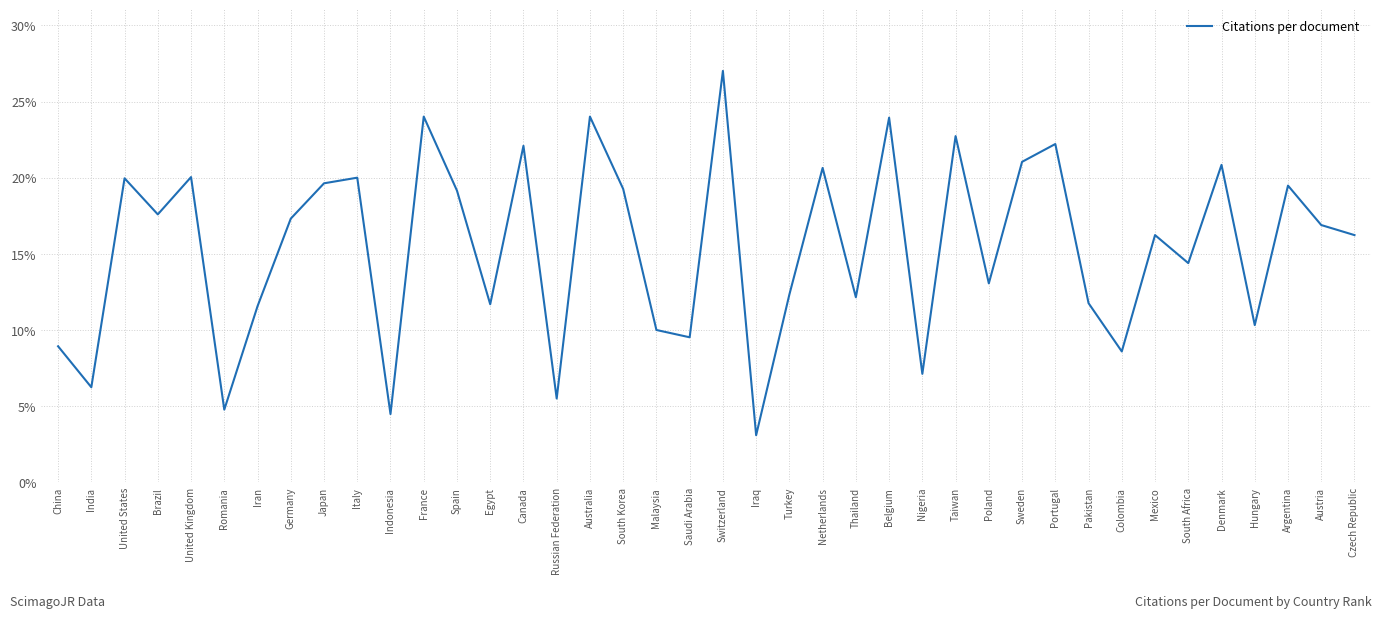

How many categories are shown in the chart?

40